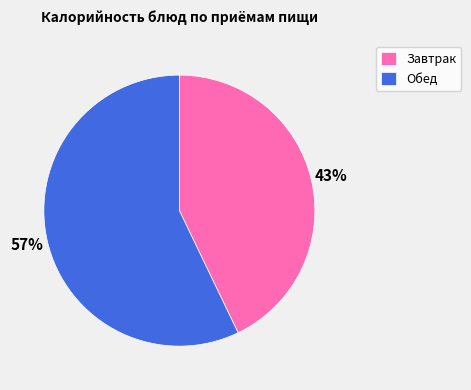

Do Завтрак and Обед together represent more than half of the pie?

Yes